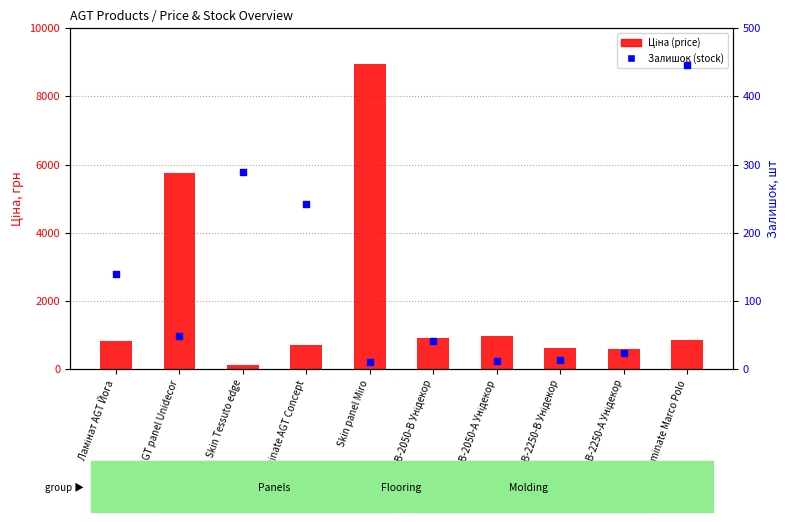

Which series has the largest Y range (max minus min)?

Ціна (price)